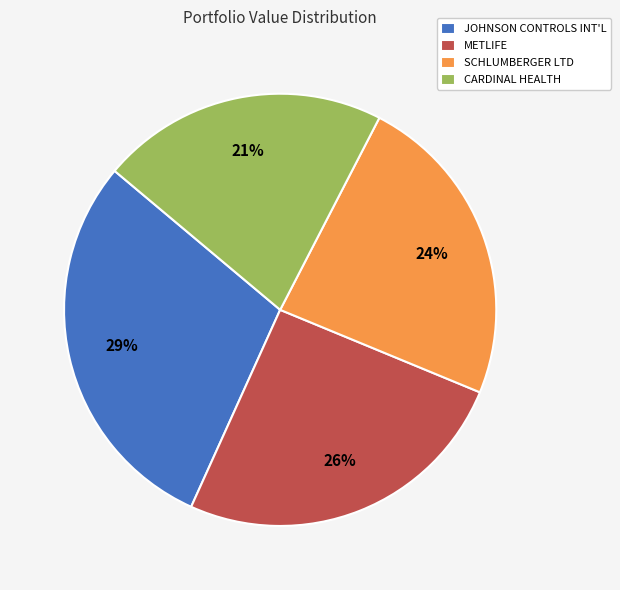

Is the sum of CARDINAL HEALTH and SCHLUMBERGER LTD greater than half?

No